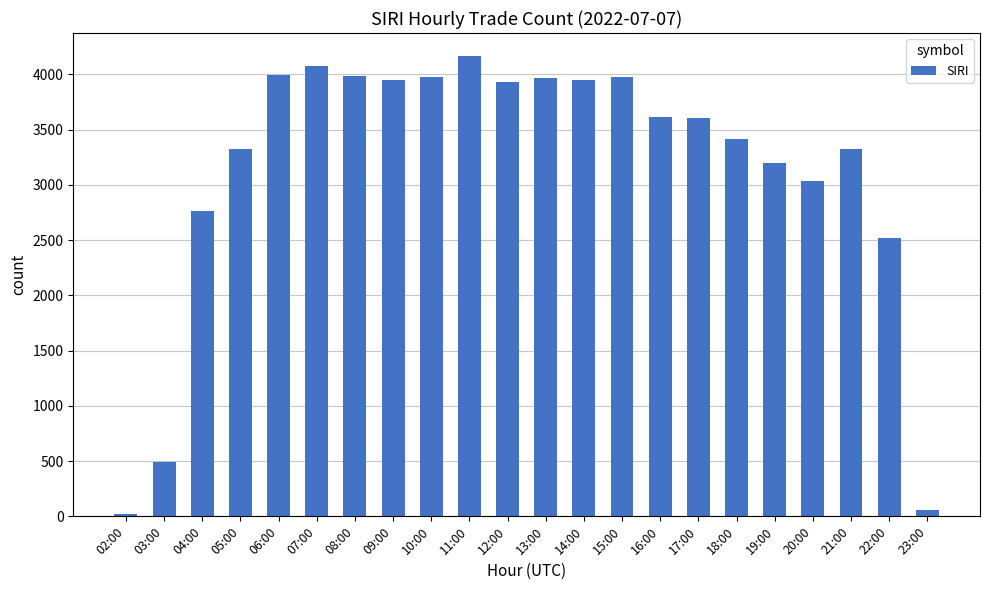

The chart shows a value of 1808 at 21:00. True or false?

False